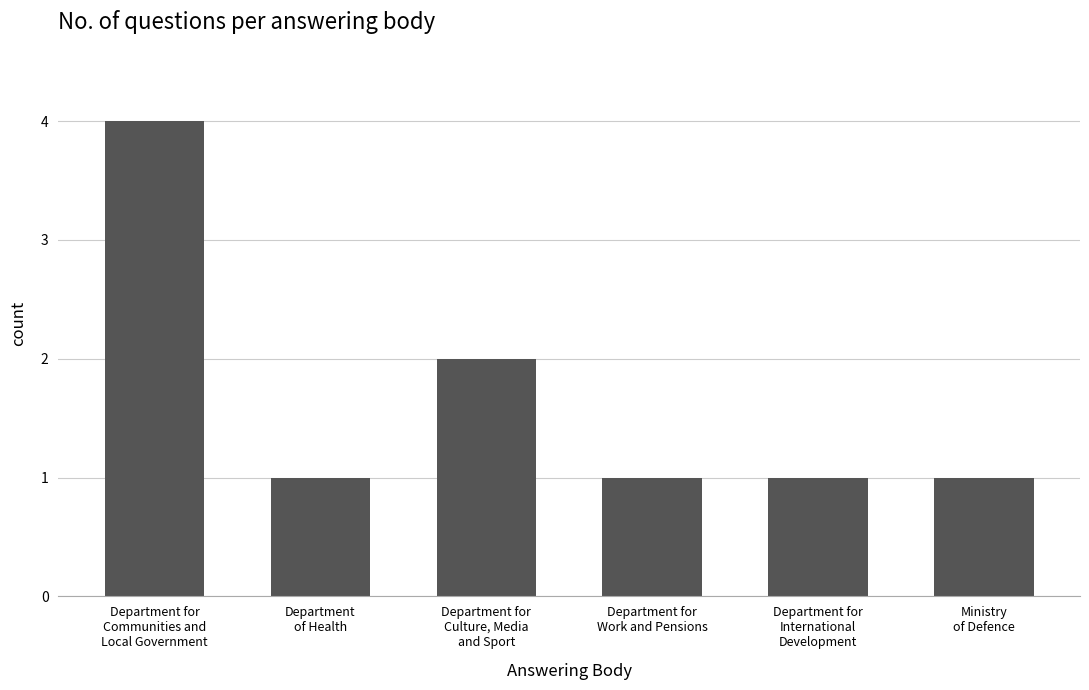

What is the label of the 4th bar from the left?

Department for
Work and Pensions